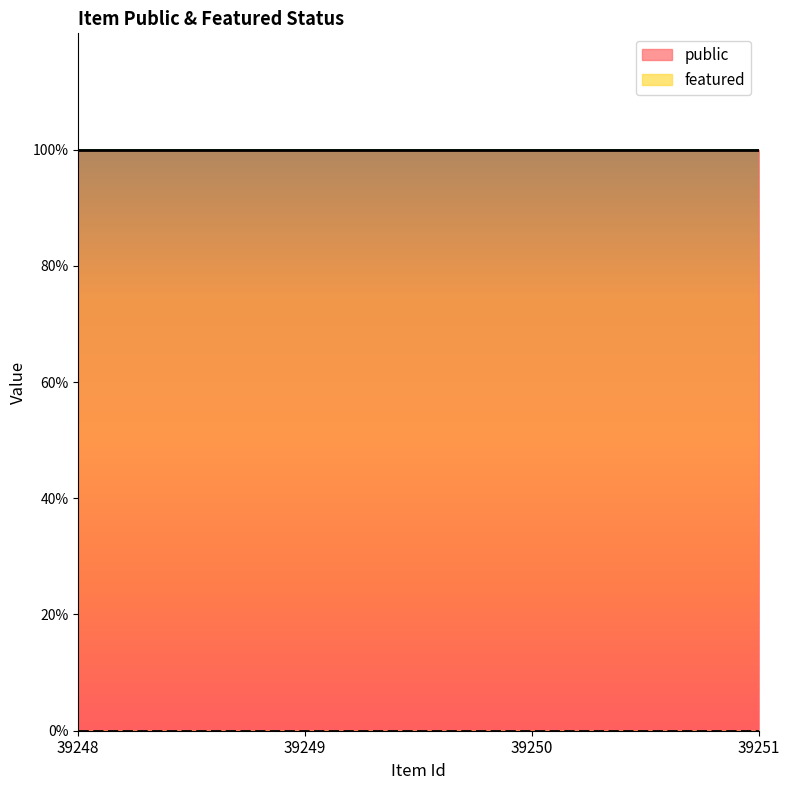

Does the chart display data point markers on the line(s)?

No